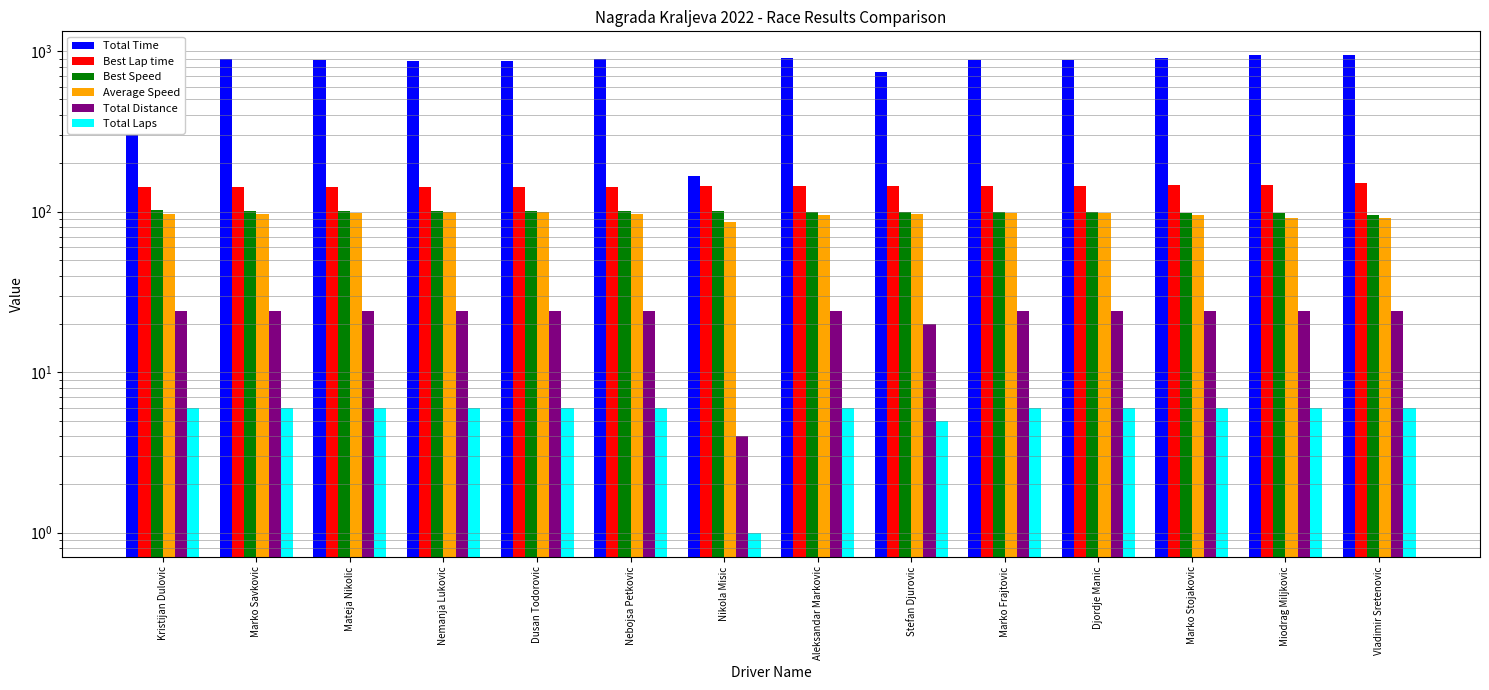

How many data points in Total Distance are less than 24?

2